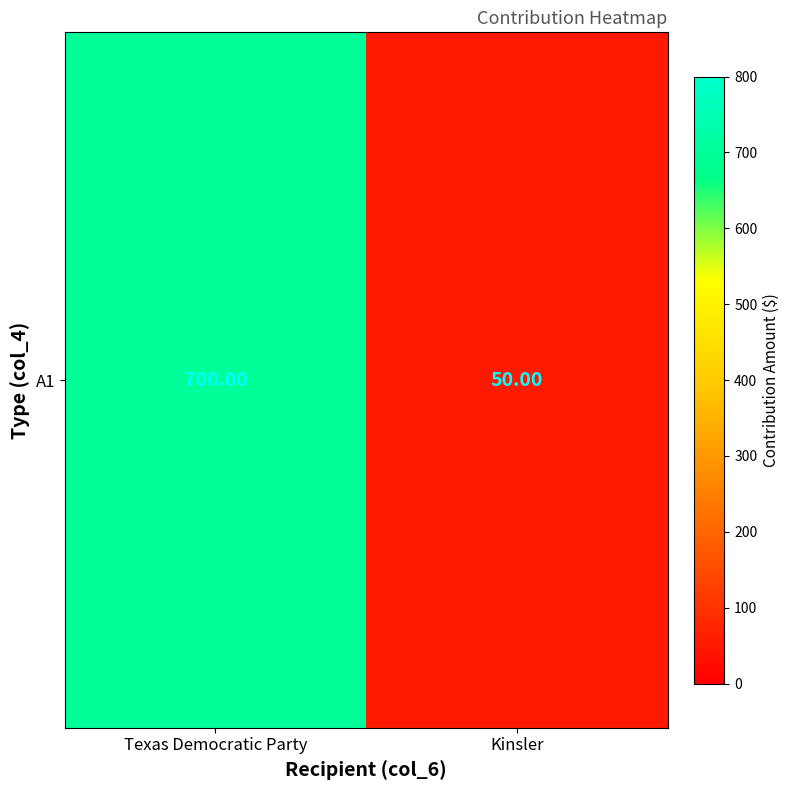

The value at Kinsler is 50. True or false?

True